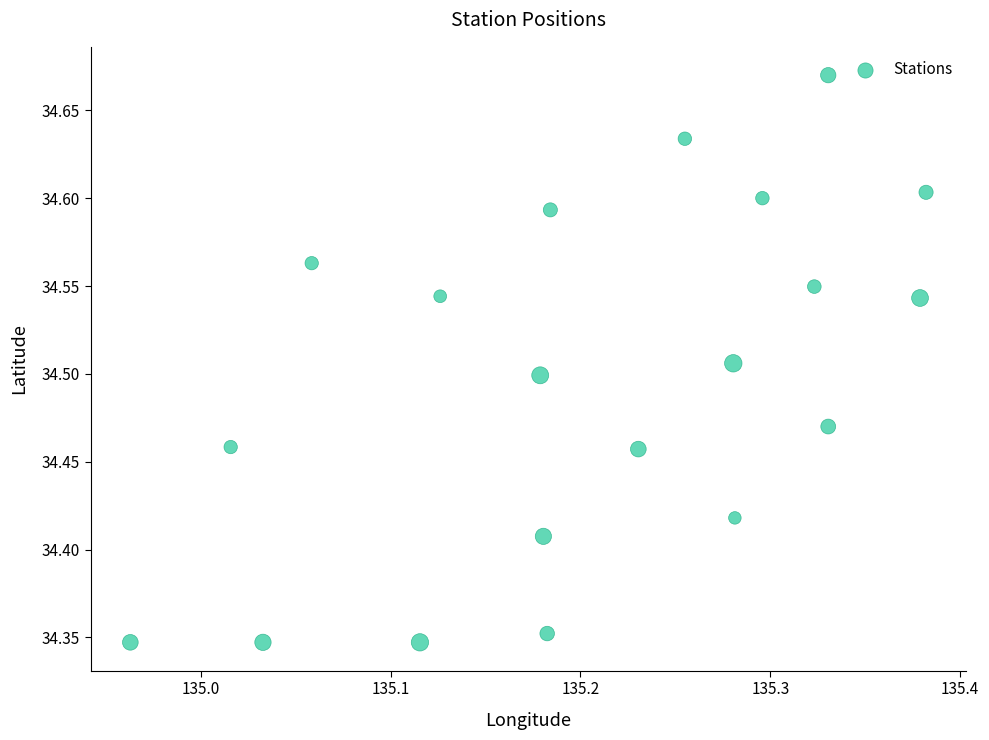

What is the range of X values (max minus min)?

0.4